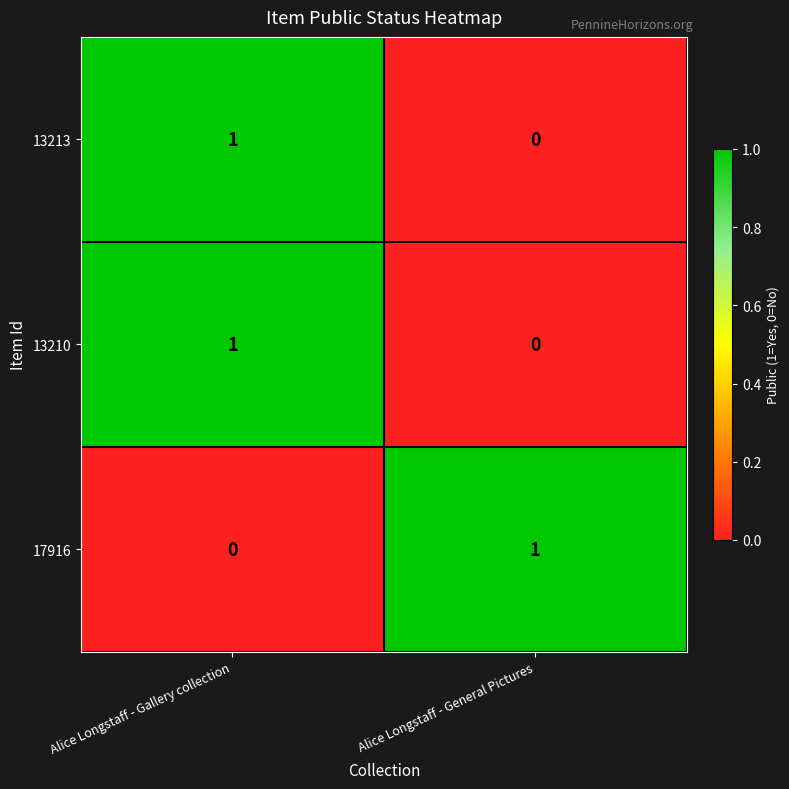

Rank the categories by 13210 value from lowest to highest.

Alice Longstaff - General Pictures, Alice Longstaff - Gallery collection